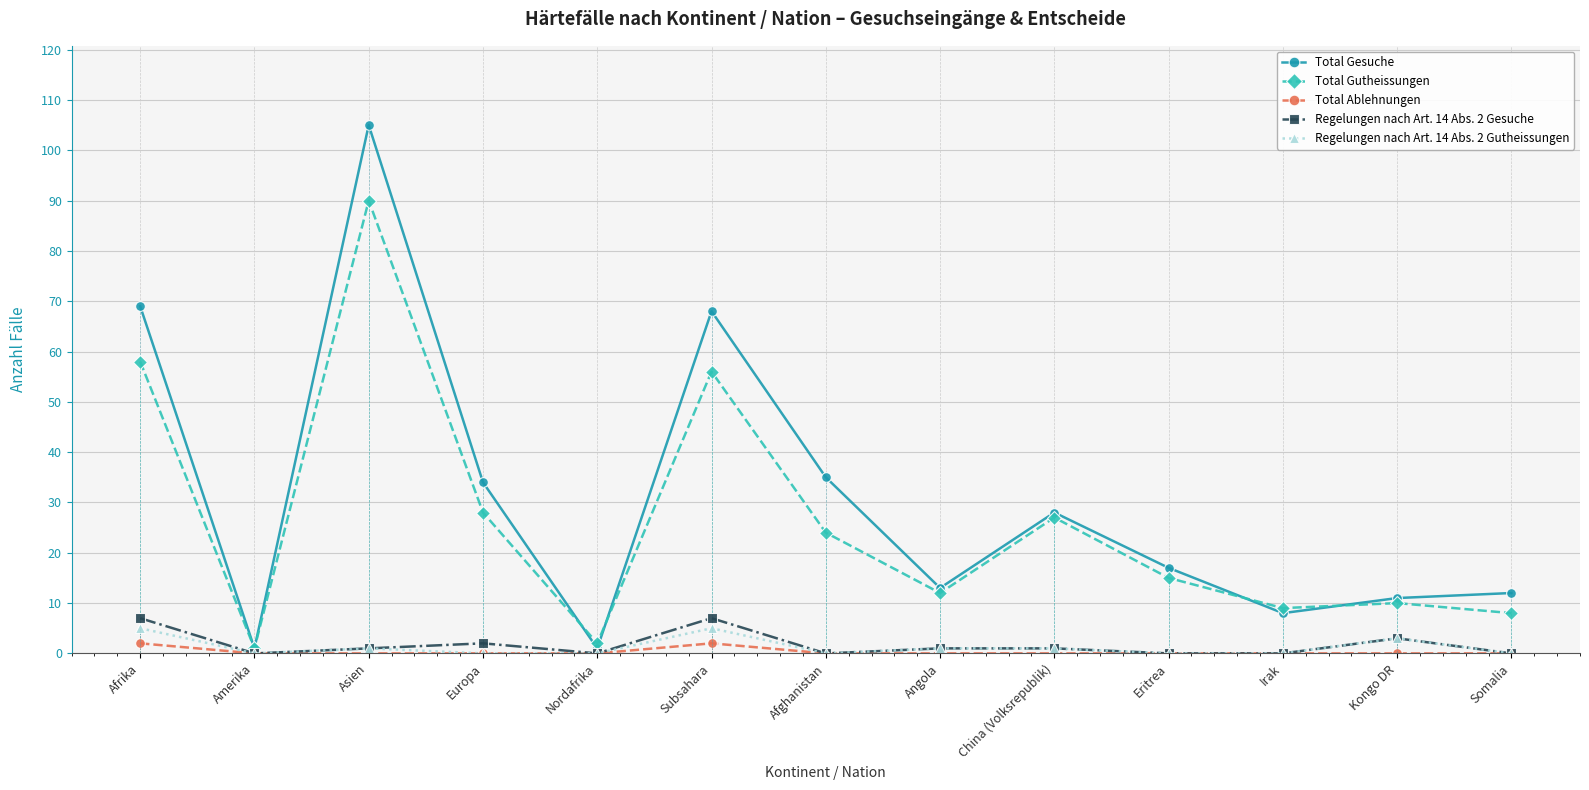

What is the greatest value displayed?

105